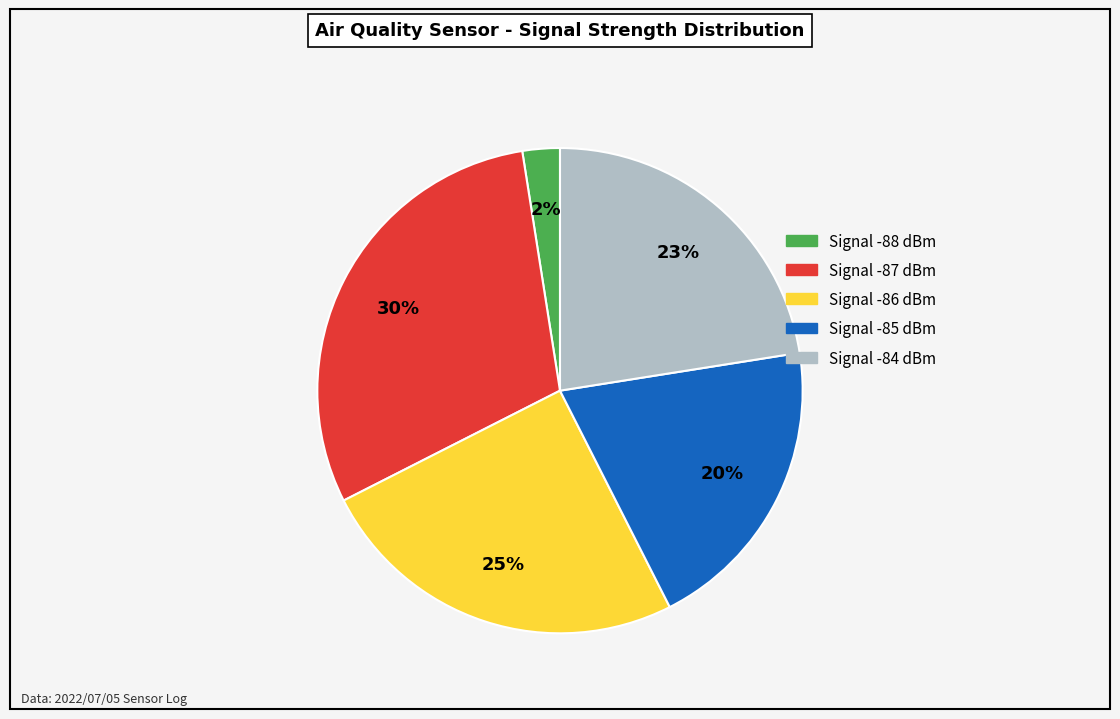

To the nearest percent, what is the average slice percentage?

20%